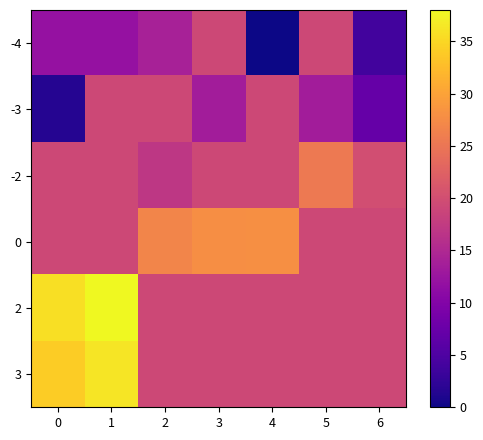

How many distinct data groups are displayed?

6